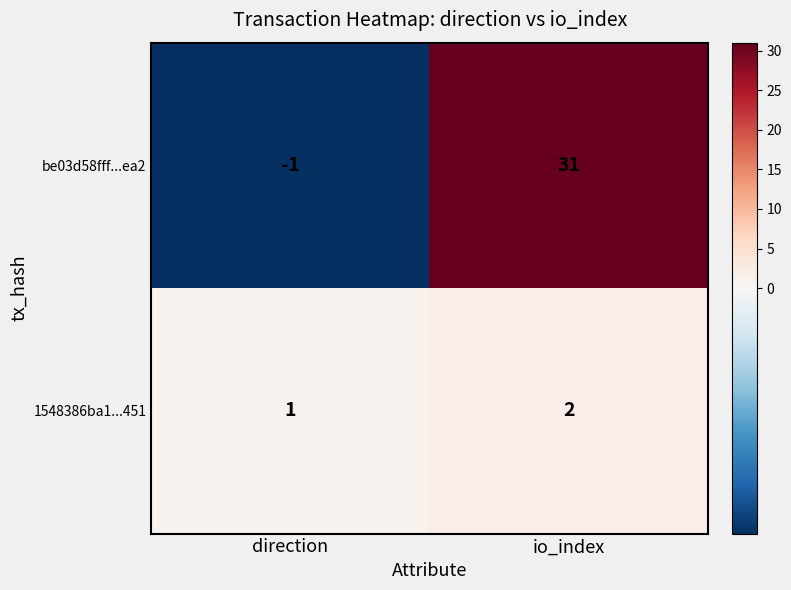

List the series in order of their peak value, highest first.

be03d58fff...ea2, 1548386ba1...451